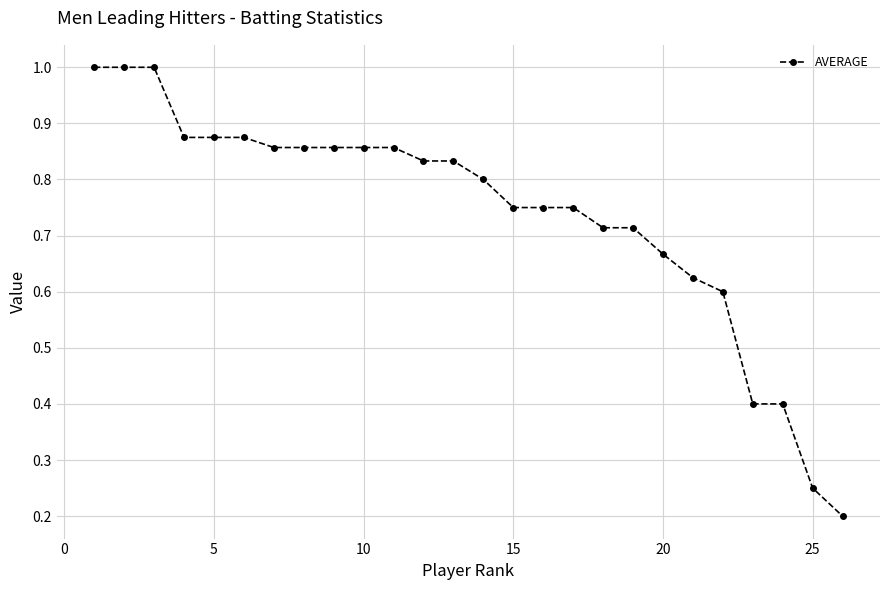

What is the sum of all values?

19.2